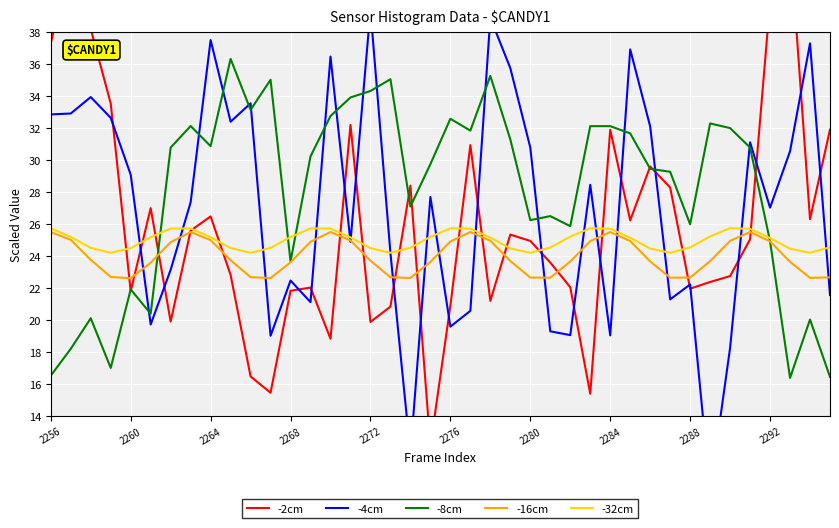

What is the lowest value of the -2cm series?

12.1